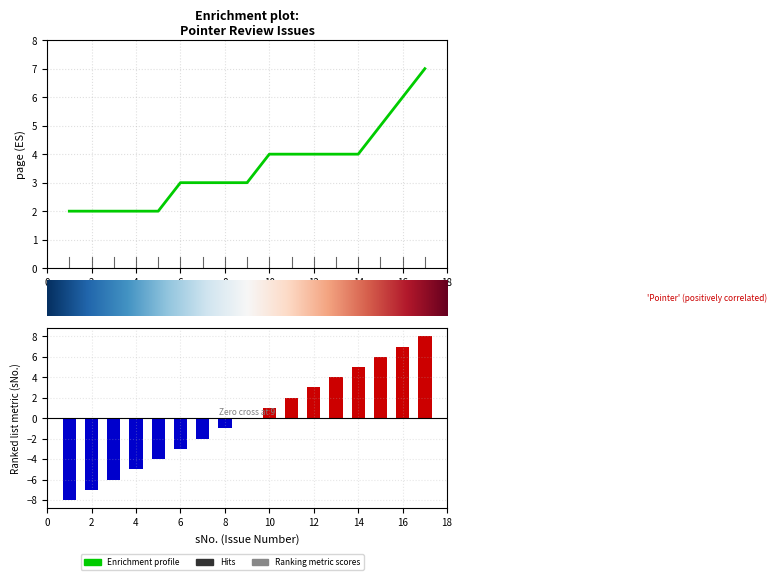

How many groups of bars are there?

17